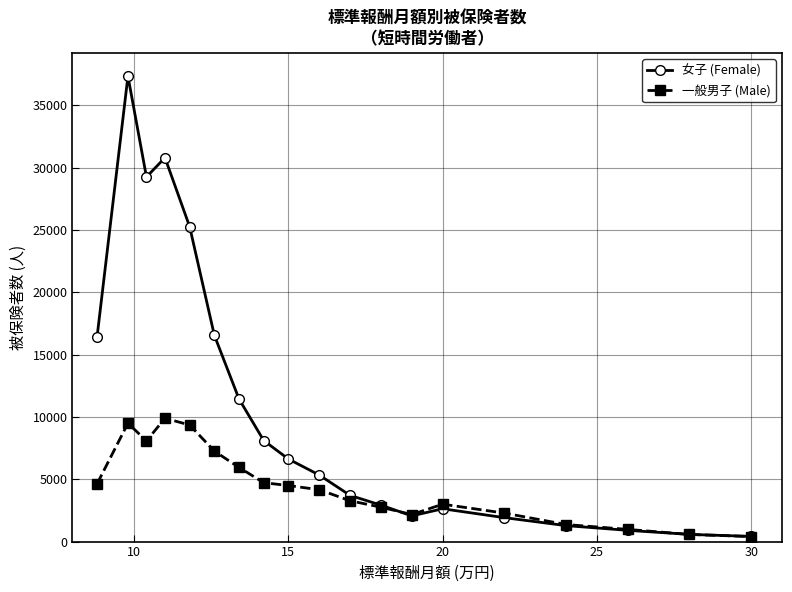

At how many categories does at least one series exceed 14553?

6